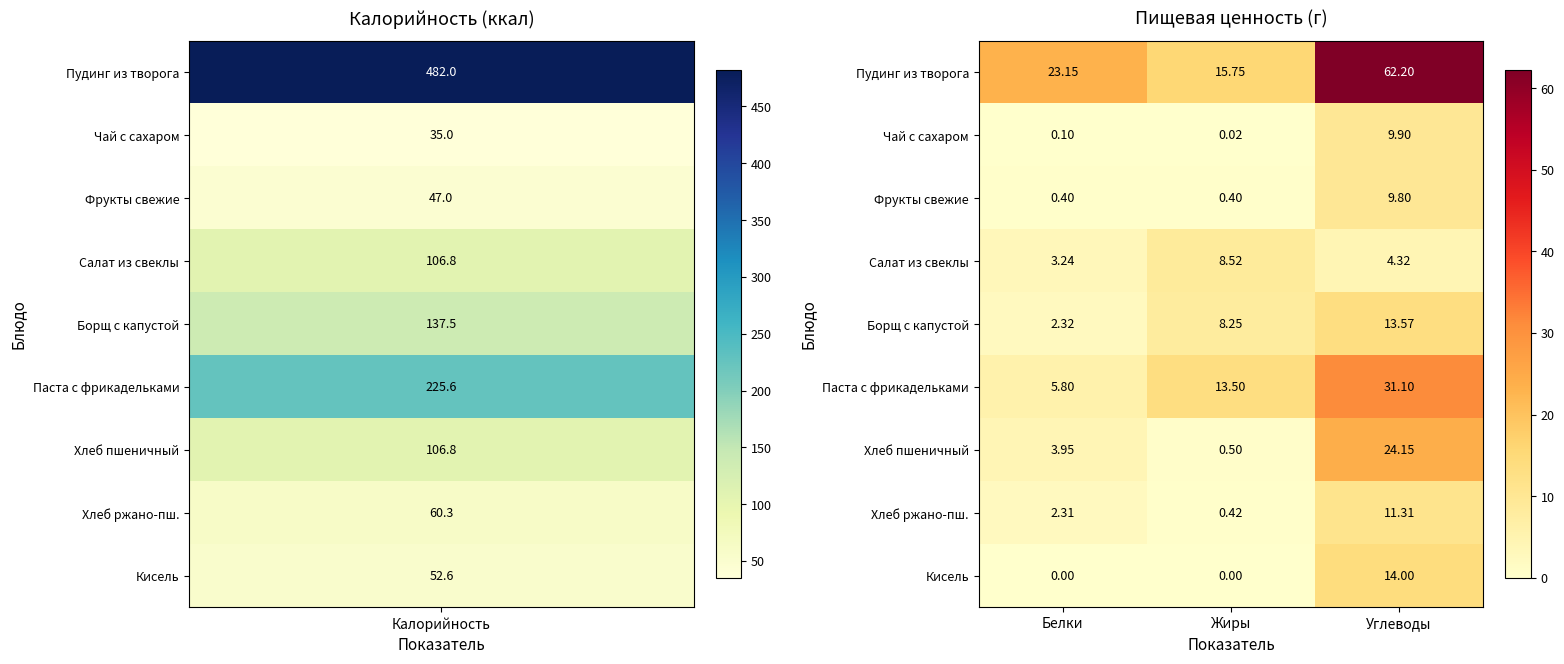

At which category is the sum across all series the highest?

Углеводы